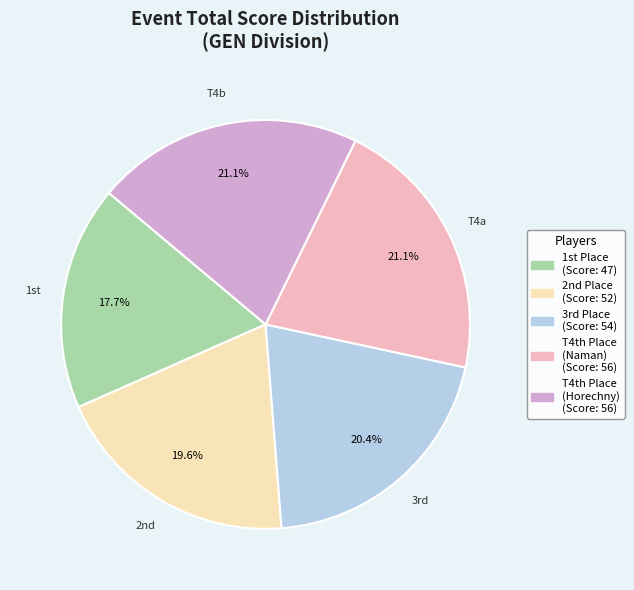

Is there a majority slice in this chart?

No